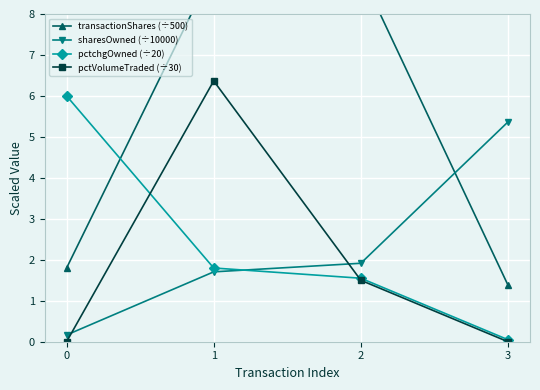

Reading right to left, extract all data points from this chart.

transactionShares (÷500): 3=1.4	2=9.0	1=9.1	0=1.8
sharesOwned (÷10000): 3=5.4	2=1.9	1=1.7	0=0.2
pctchgOwned (÷20): 3=0.1	2=1.6	1=1.8	0=6.0
pctVolumeTraded (÷30): 3=0.0	2=1.5	1=6.4	0=0.0